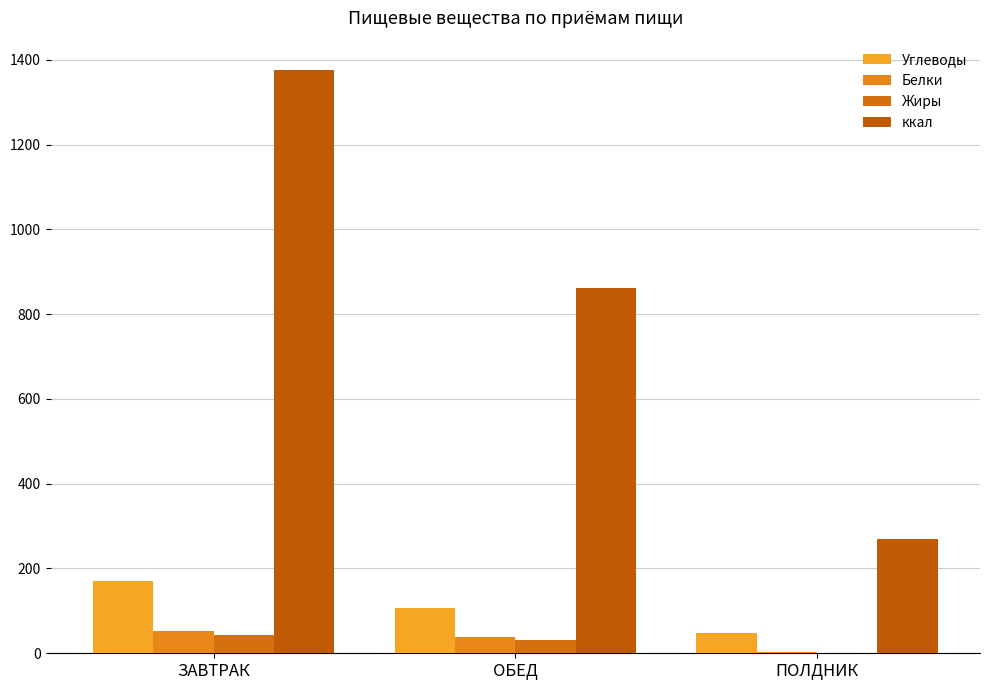

Is the value of Углеводы at ЗАВТРАК greater than the value of Жиры at ОБЕД?

Yes